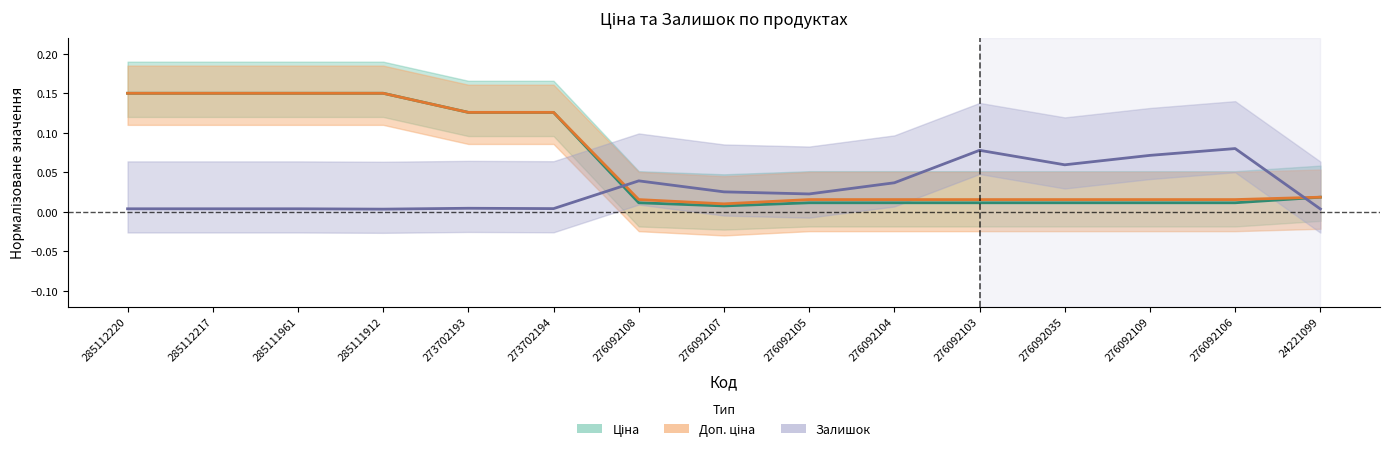

What is the sum of all Доп. ціна values?

1.0